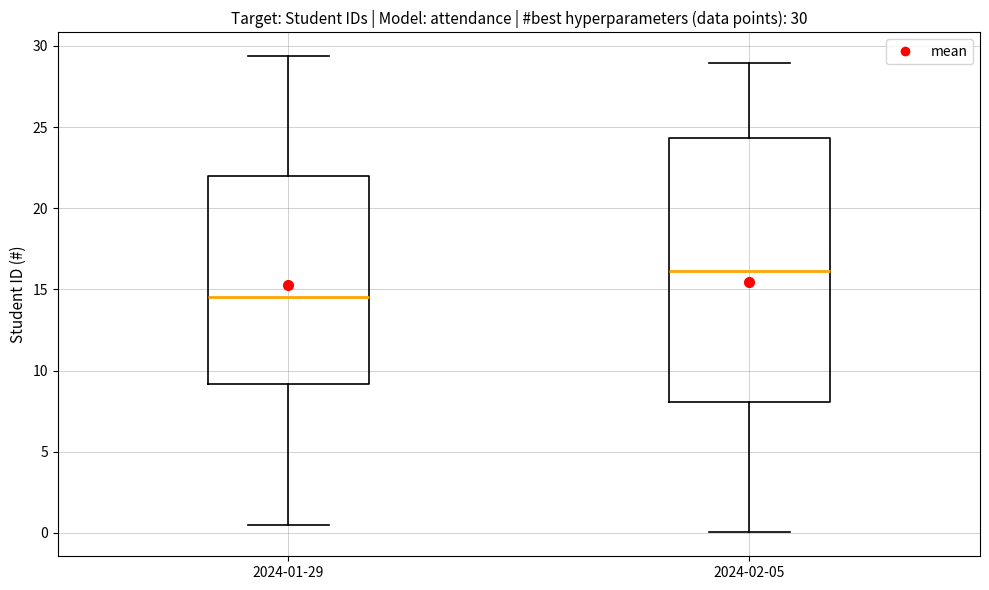

Which box has the highest median line?

2024-02-05